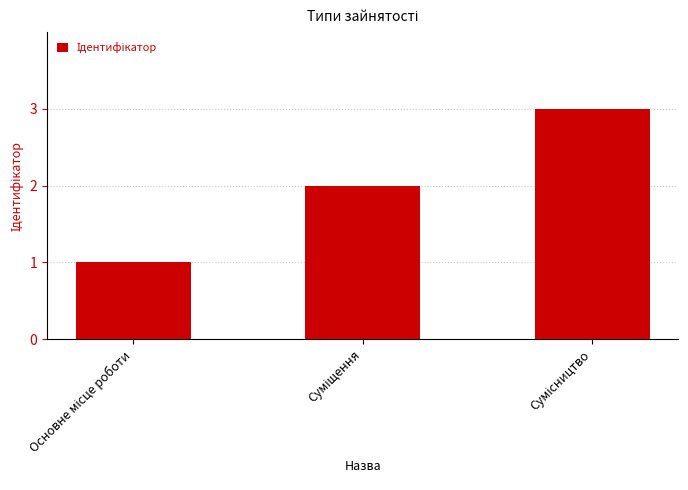

What is the greatest value displayed?

3